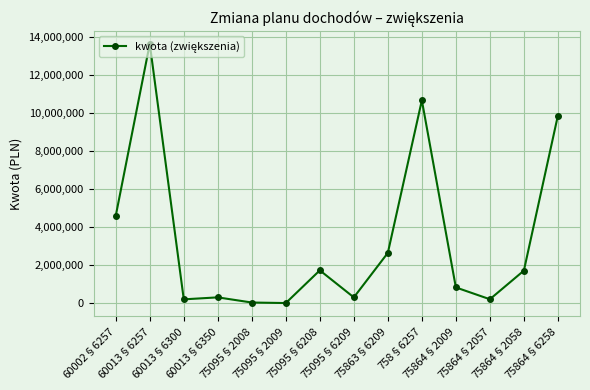

What is the difference between the maximum and minimum values?

13620961